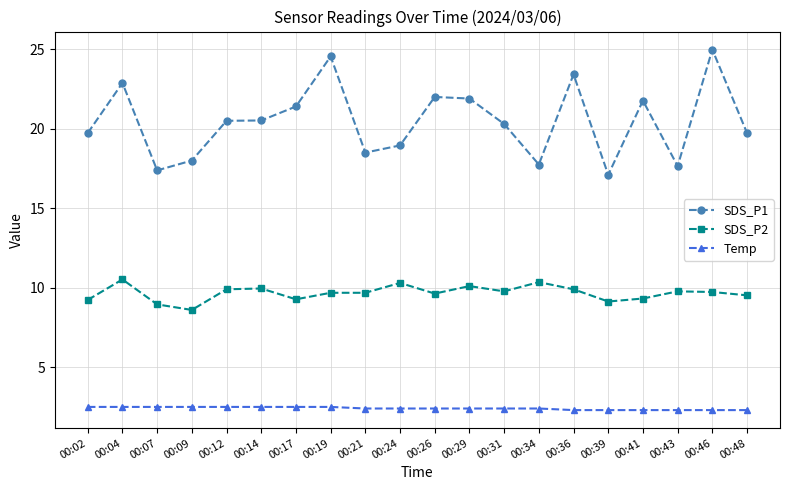

The value of SDS_P1 at 00:46 is 25.0. True or false?

True